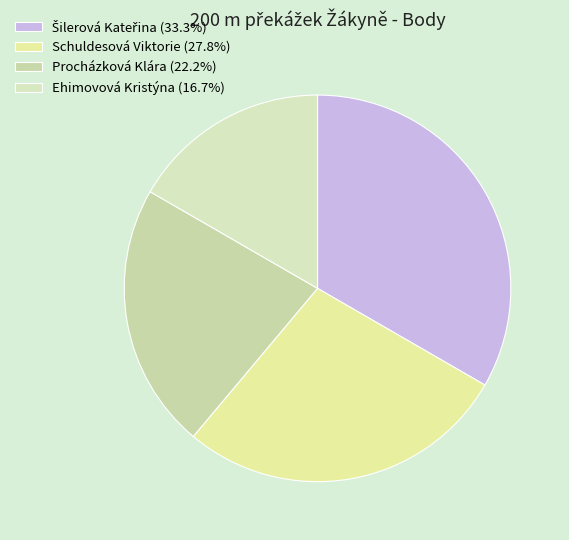

To the nearest percent, what is the combined percentage of Ehimovová Kristýna and Schuldesová Viktorie?

44%